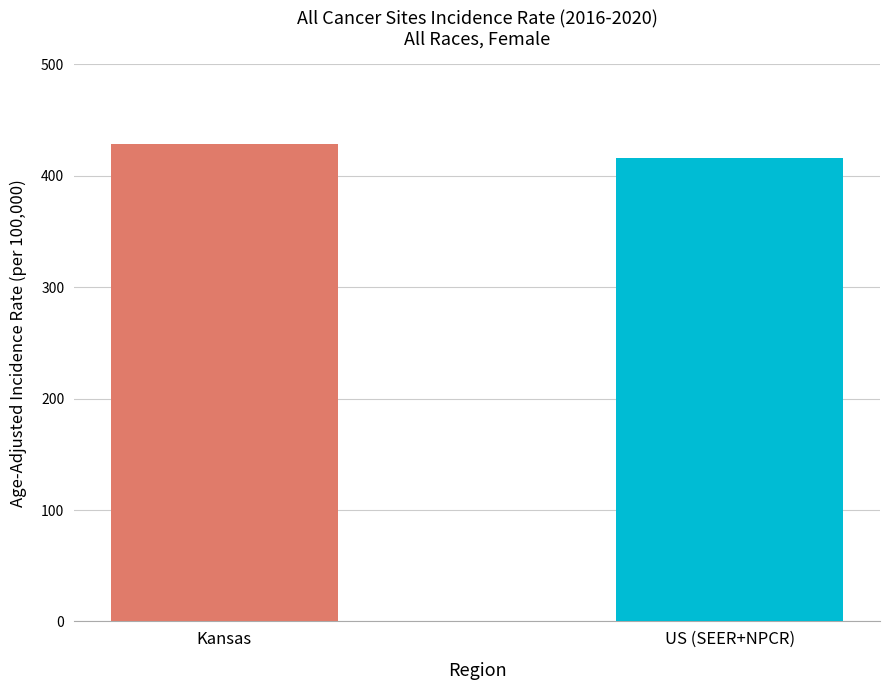

Read the value at Kansas.

429.0